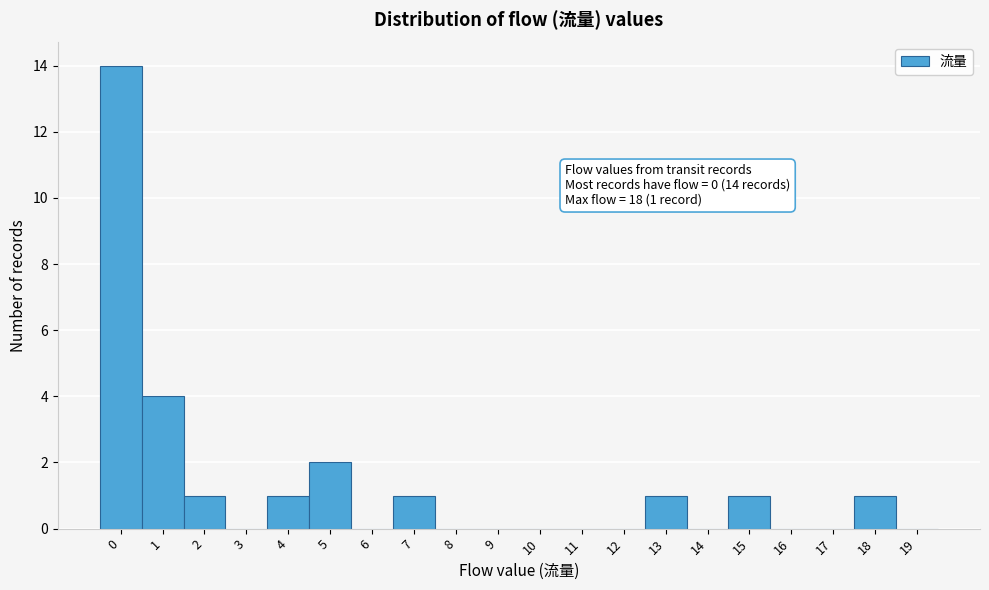

Reading right to left, list all the values displayed in this chart.

19=0	18=1	17=0	16=0	15=1	14=0	13=1	12=0	11=0	10=0	9=0	8=0	7=1	6=0	5=2	4=1	3=0	2=1	1=4	0=14